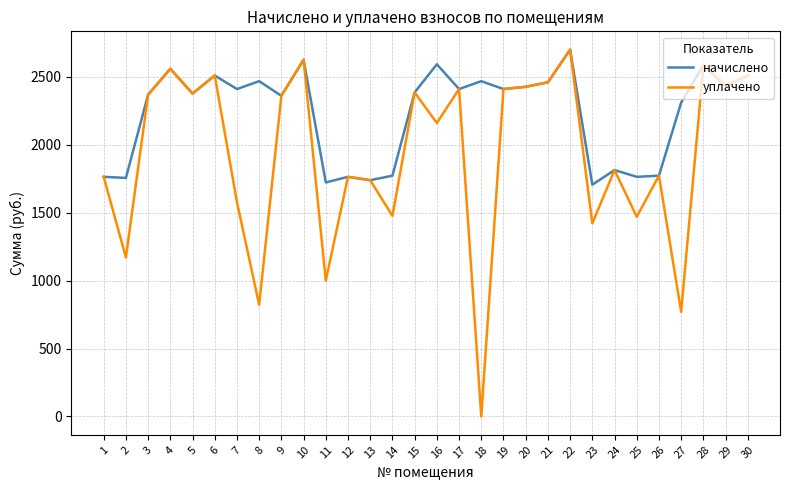

What is the total value across all series at 10?

5249.5